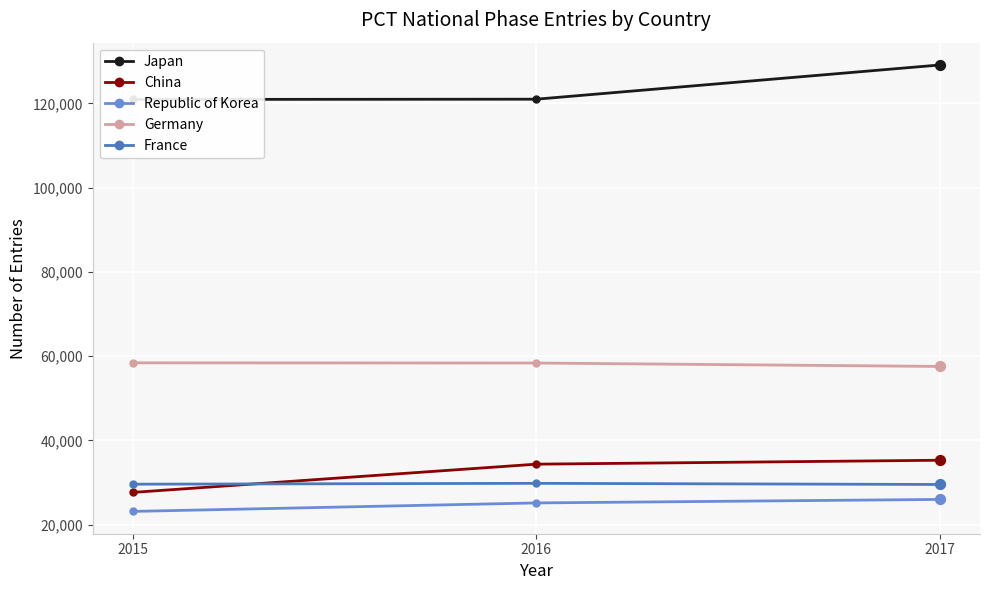

Is the value of China at 2017 greater than the value of Germany at 2017?

No